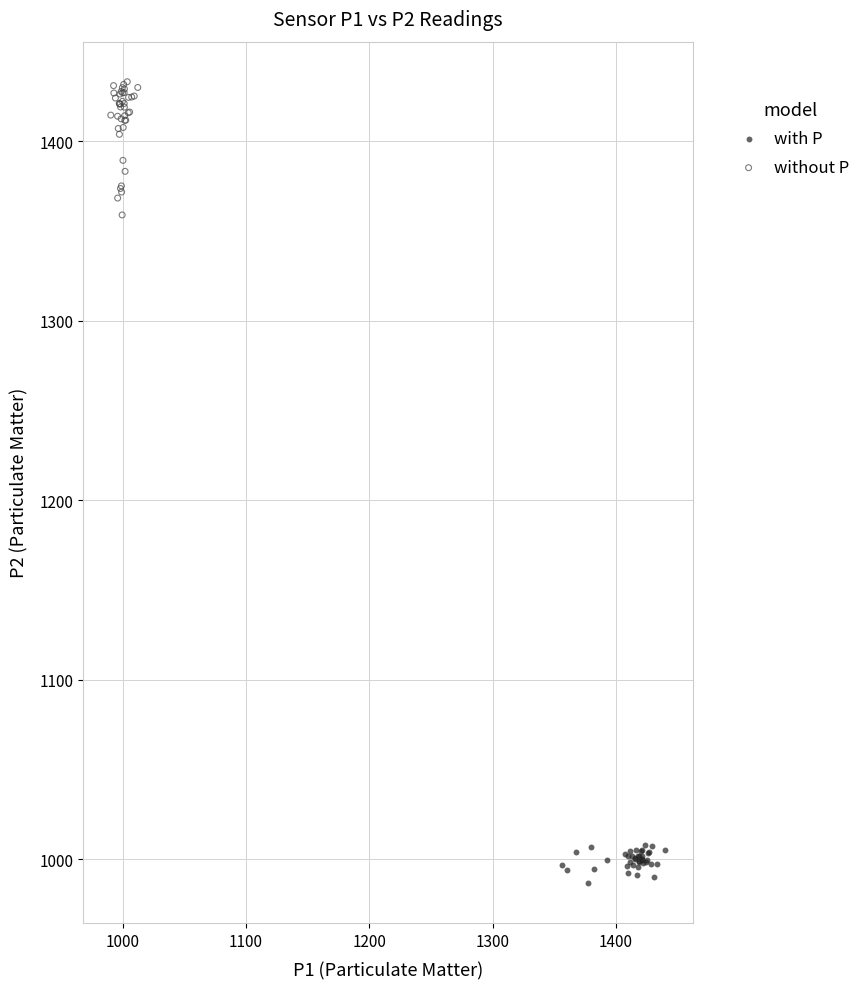

Which series reaches the minimum Y coordinate?

with P